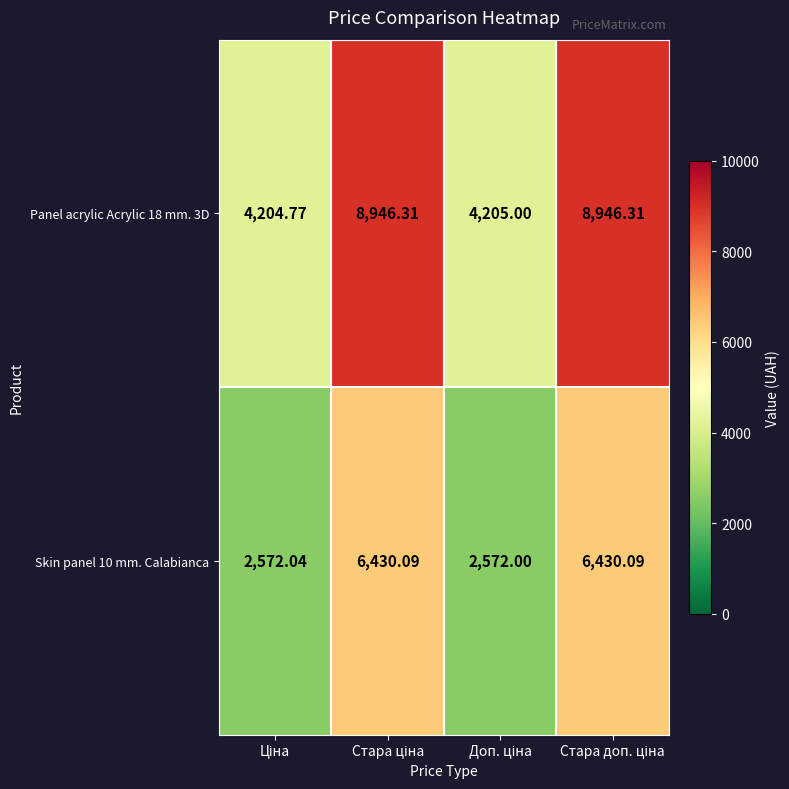

At how many categories does at least one series exceed 5179?

2